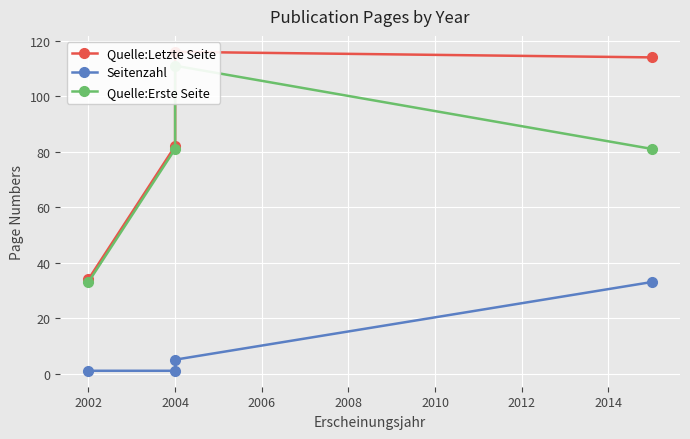

Between 2004 and 2006, which is larger?

2004